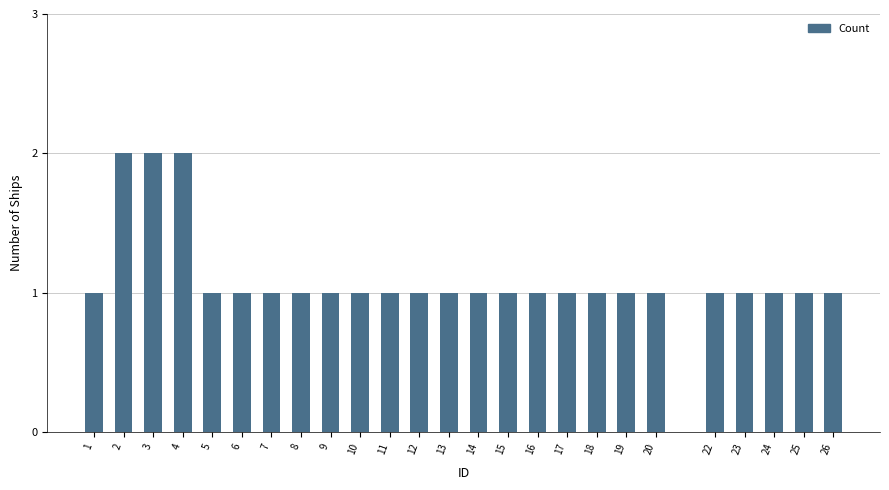

Reading left to right, list all the values displayed in this chart.

1=1	2=2	3=2	4=2	5=1	6=1	7=1	8=1	9=1	10=1	11=1	12=1	13=1	14=1	15=1	16=1	17=1	18=1	19=1	20=1	22=1	23=1	24=1	25=1	26=1